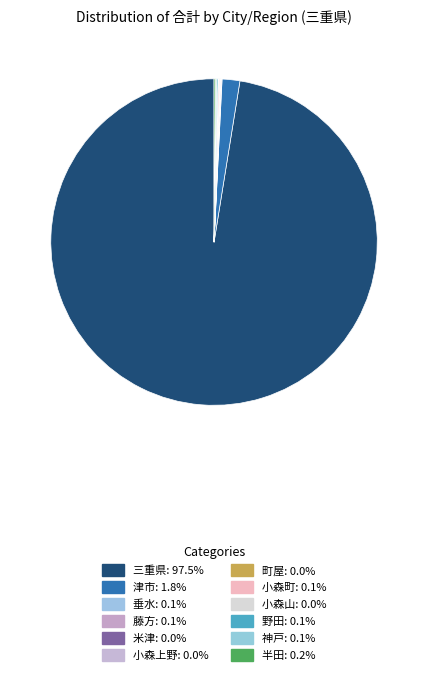

True or false: 半田 accounts for 10% of the total.

False